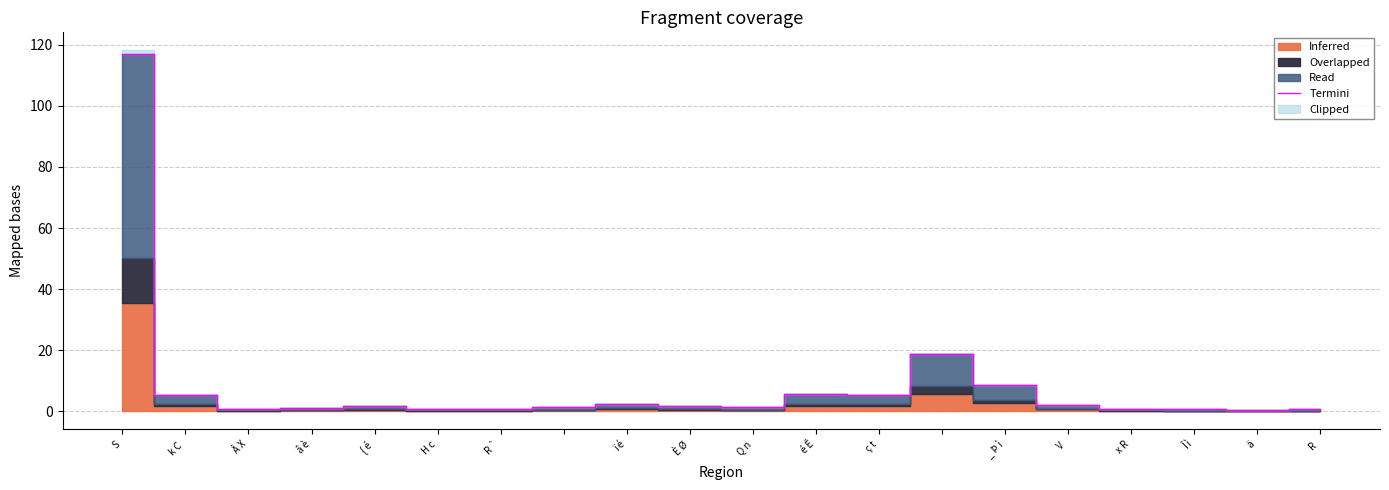

The Termini series shows 5.5 at ç t. True or false?

True